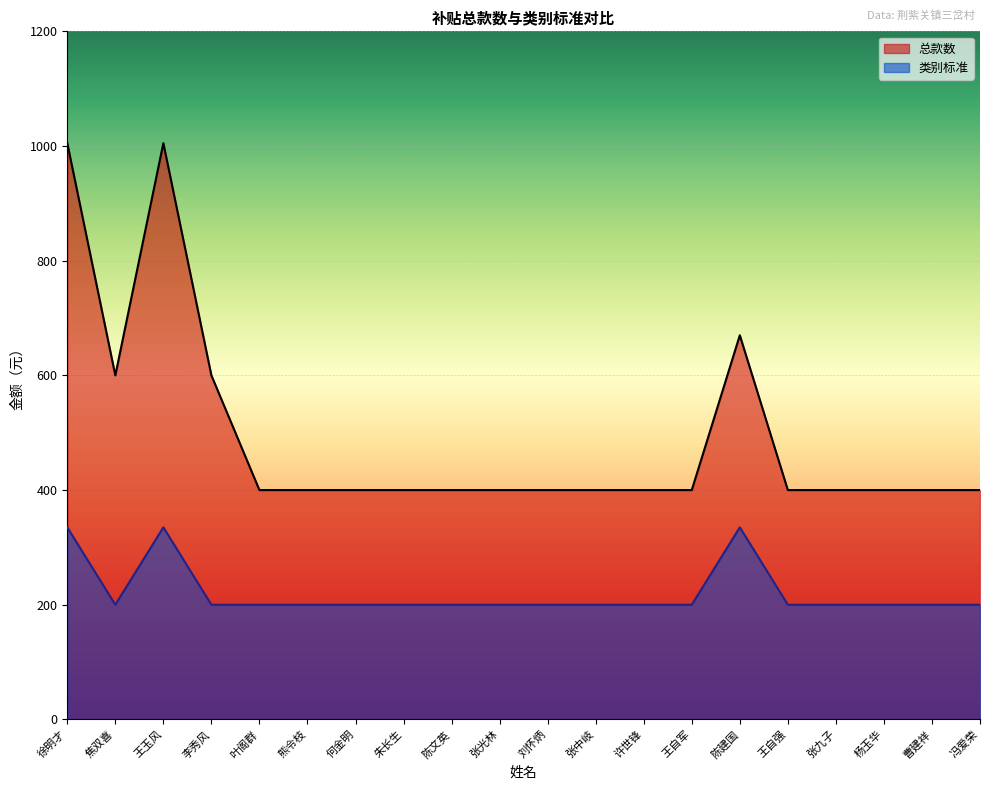

Is the value of 总款数 at 熊令枝 greater than the value of 类别标准 at 张光林?

Yes